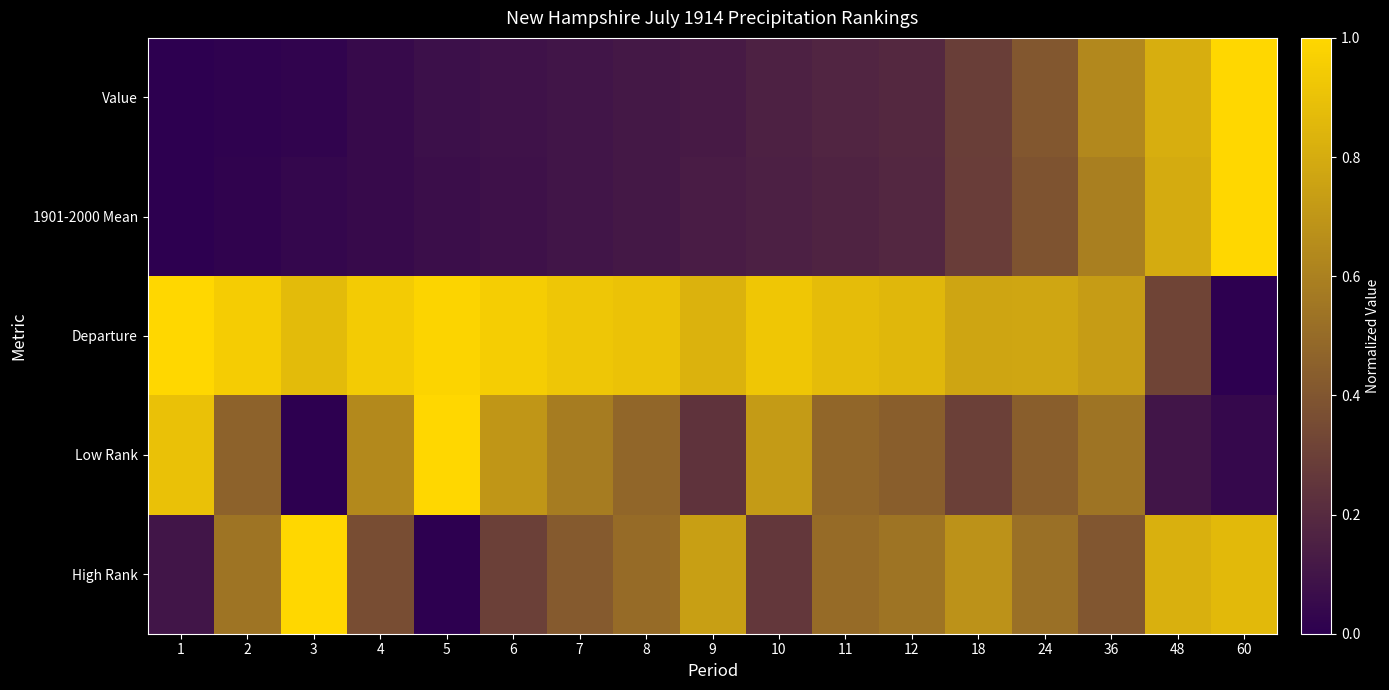

At 4, list the series in order from smallest to largest.

Value, 1901-2000 Mean, High Rank, Low Rank, Departure